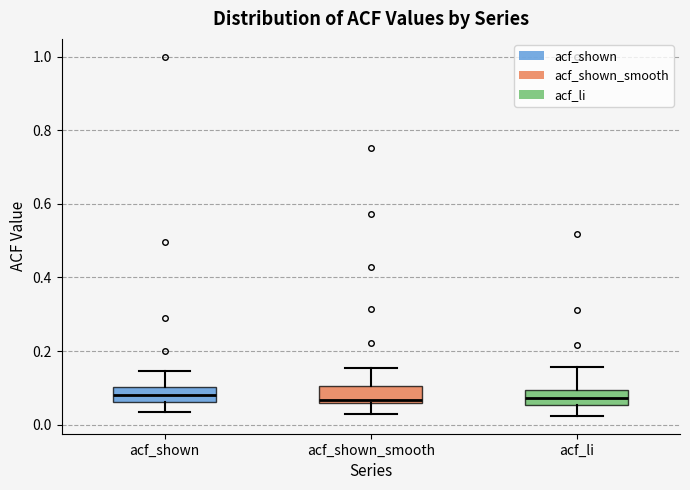

Reading left to right, transcribe this box plot: for each box, give where its median line is, the range the box spans, and where its two whiskers end, as read against the y-axis. The values are not printed on the chart, so give them approximately, as read against the axis.

acf_shown: median 0.08, box 0.06 to 0.10, whiskers 0.04 to 0.14
acf_shown_smooth: median 0.06 (just above the box's lower edge), box 0.06 to 0.10, whiskers 0.02 to 0.16
acf_li: median 0.08, box 0.06 to 0.10, whiskers 0.02 to 0.16